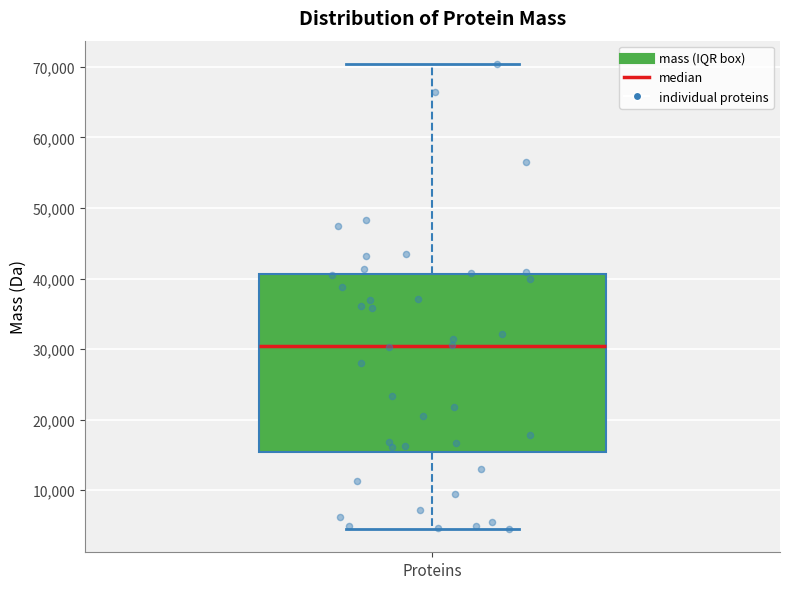

Transcribe this box plot: give where the median line is, the range the box spans, and where the two whiskers end, as read against the y-axis. The values are not printed on the chart, so give them approximately, as read against the axis.

median 30000, box 15000 to 41000, whiskers 5000 to 70000